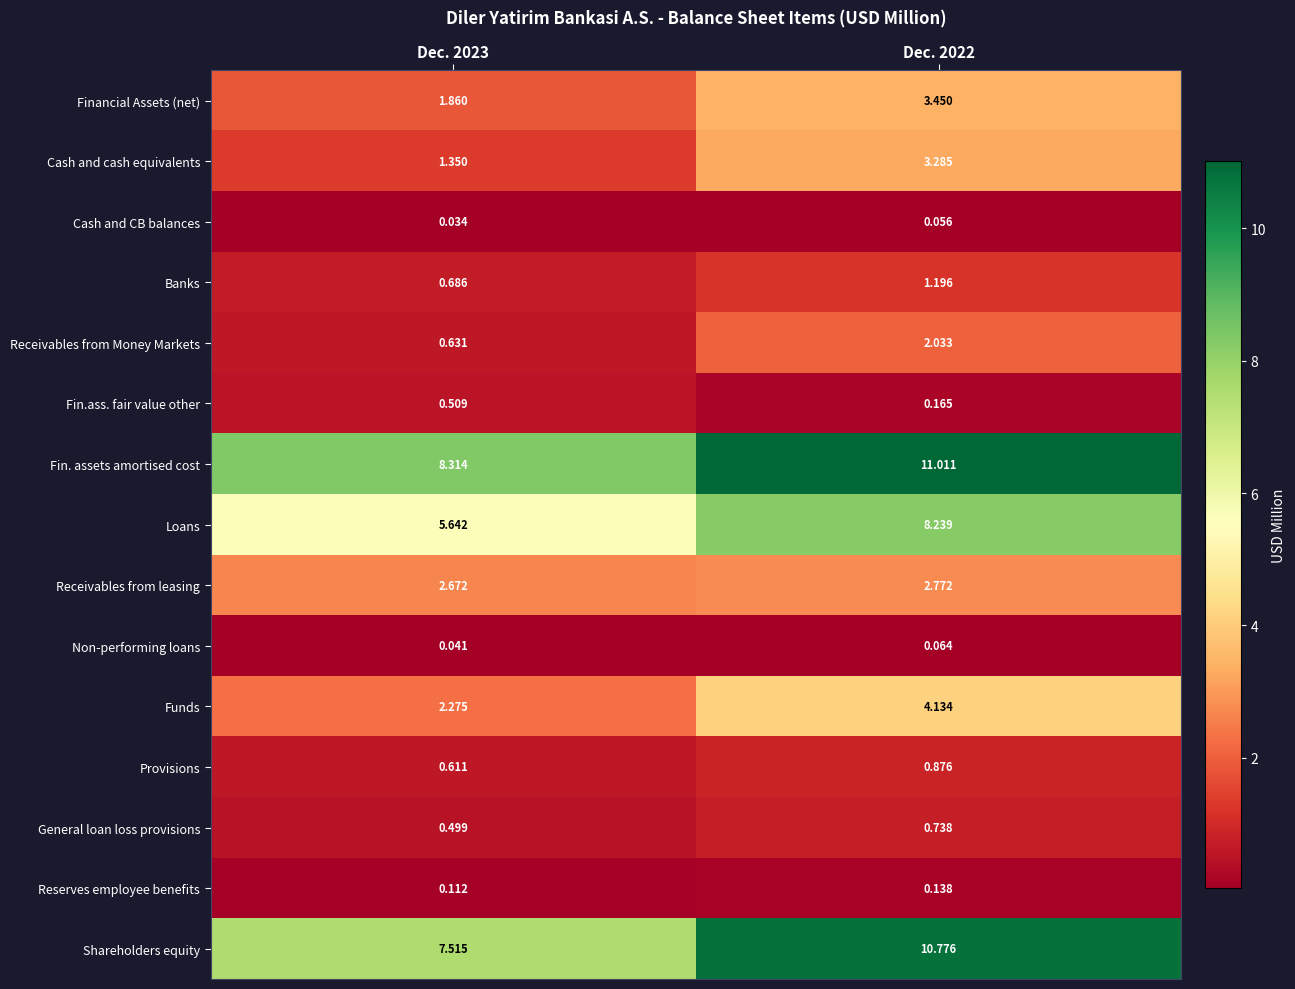

At Dec. 2023, list the series in order from largest to smallest.

Fin. assets amortised cost, Shareholders equity, Loans, Receivables from leasing, Funds, Financial Assets (net), Cash and cash equivalents, Banks, Receivables from Money Markets, Provisions, Fin.ass. fair value other, General loan loss provisions, Reserves employee benefits, Non-performing loans, Cash and CB balances